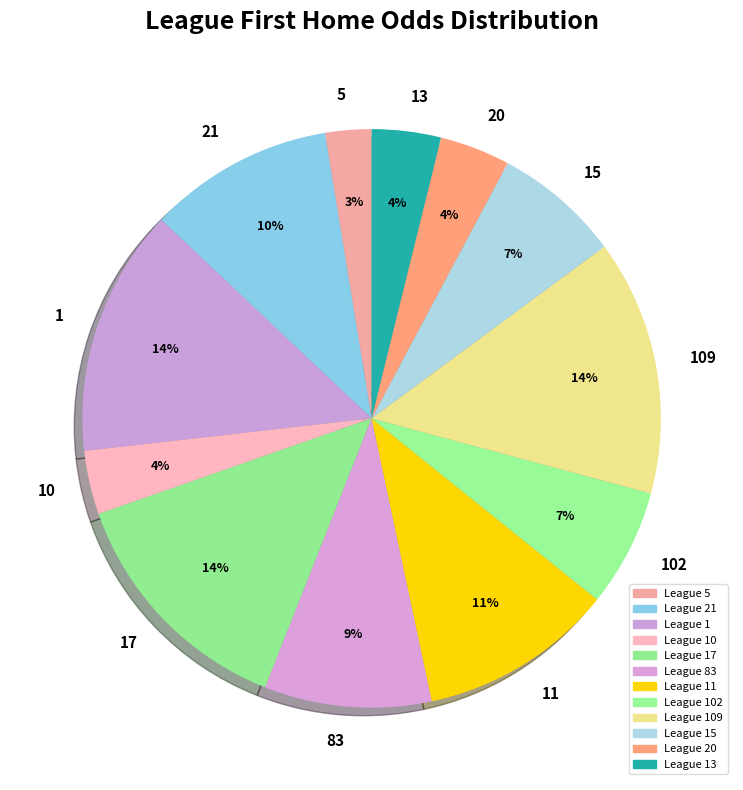

What is the ratio of the value at 109 to the value at 17?

1.0